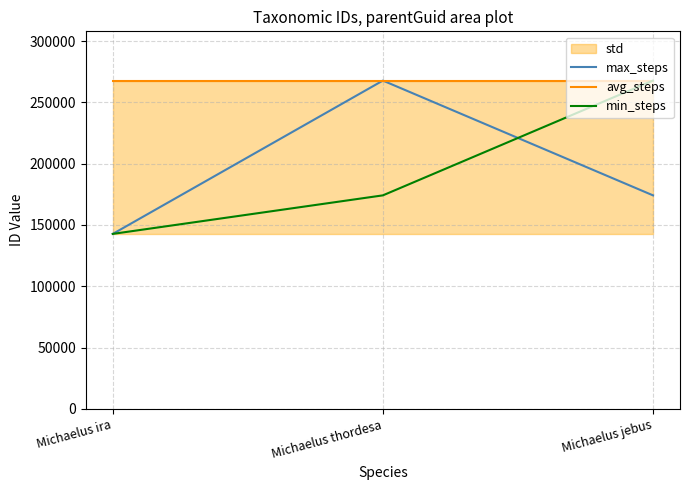

What is the sum of all max_steps values?

584616